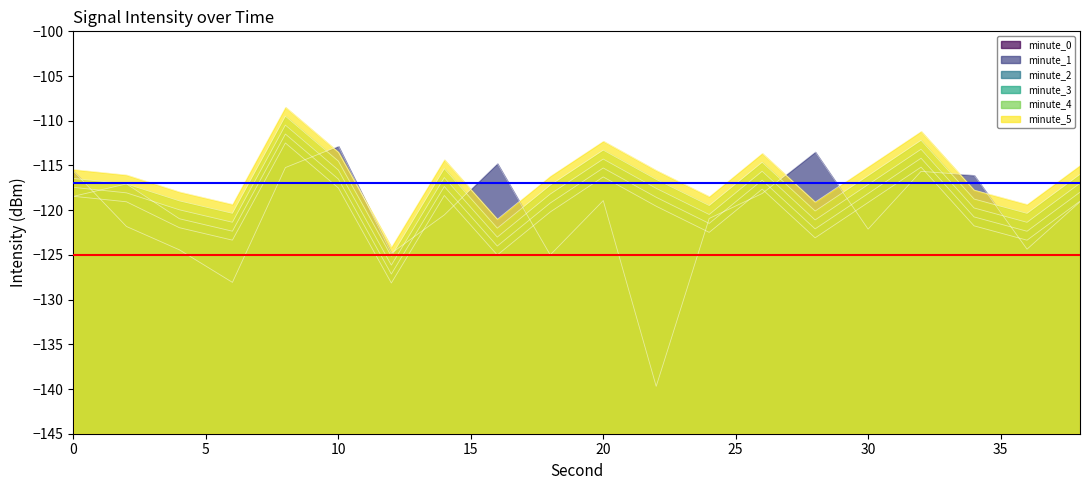

How many data points does each series have?

20